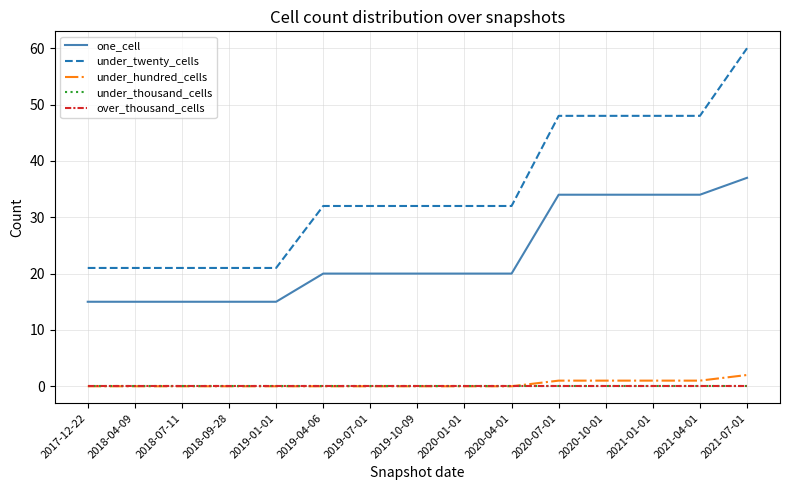

Which series has the largest range (max minus min)?

under_twenty_cells